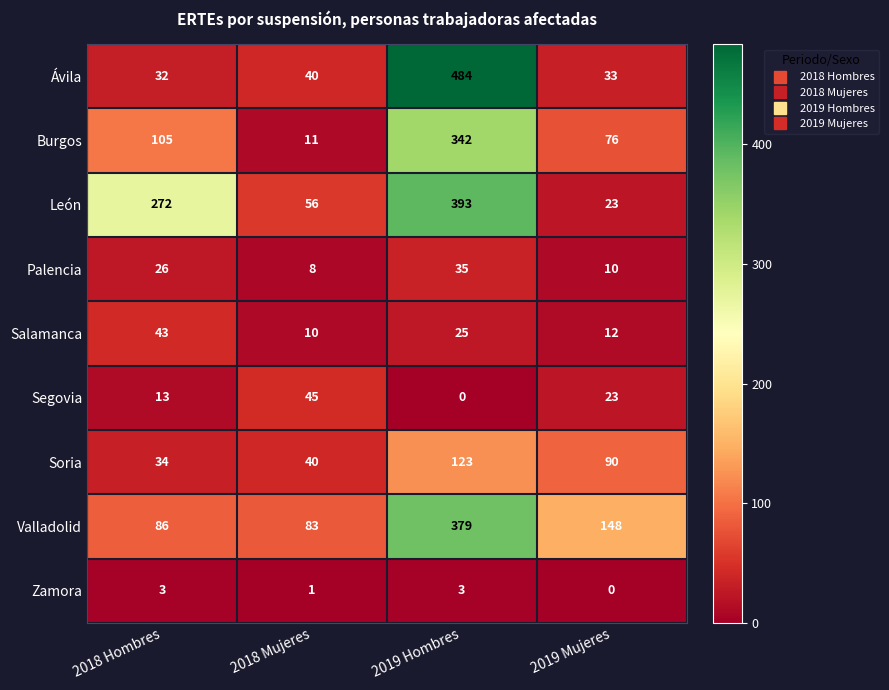

Rank the series at 2018 Hombres from highest to lowest value.

León, Burgos, Valladolid, Salamanca, Soria, Ávila, Palencia, Segovia, Zamora